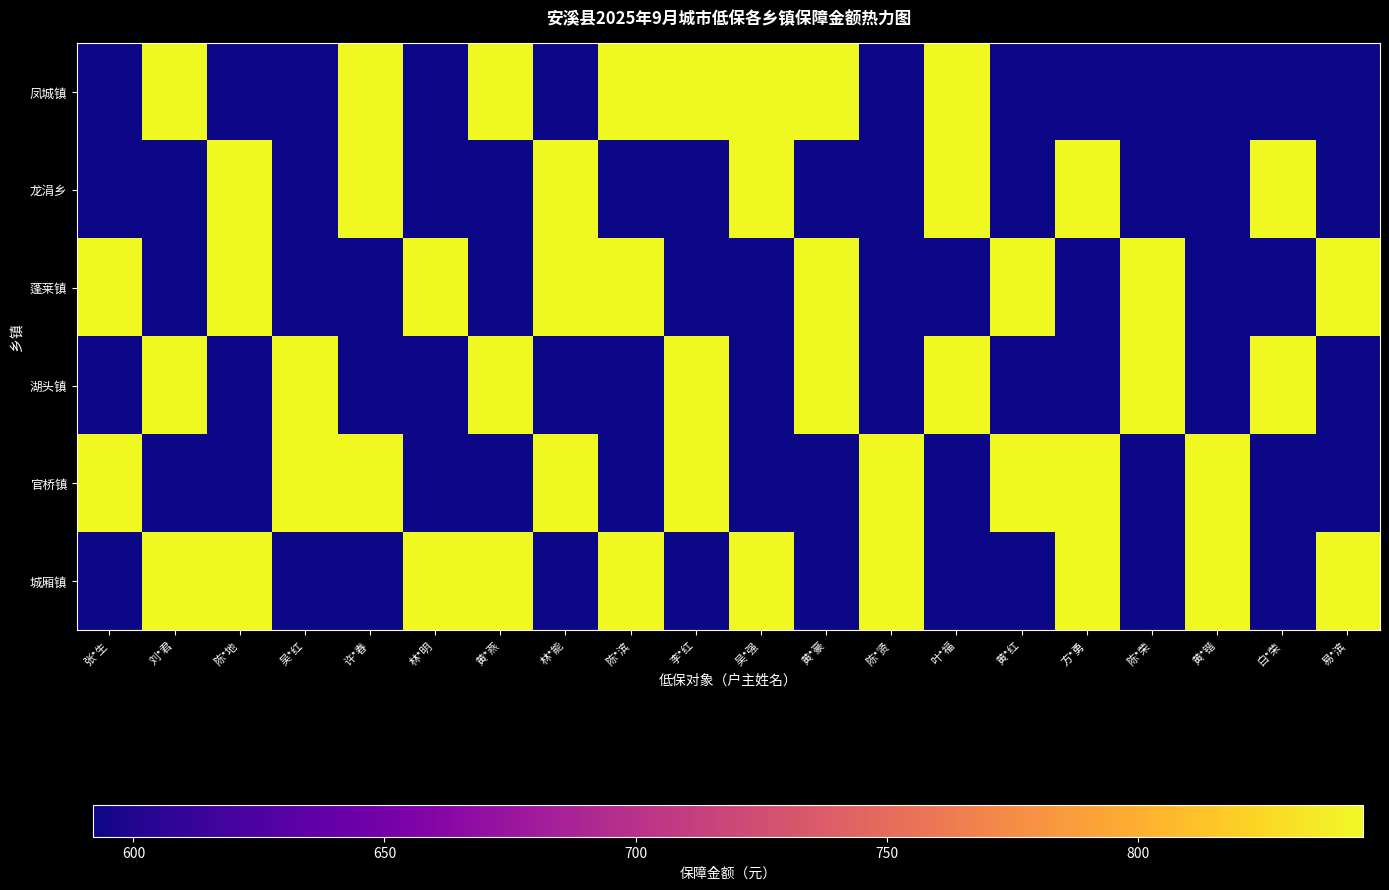

What is the maximum value shown in the chart?

845